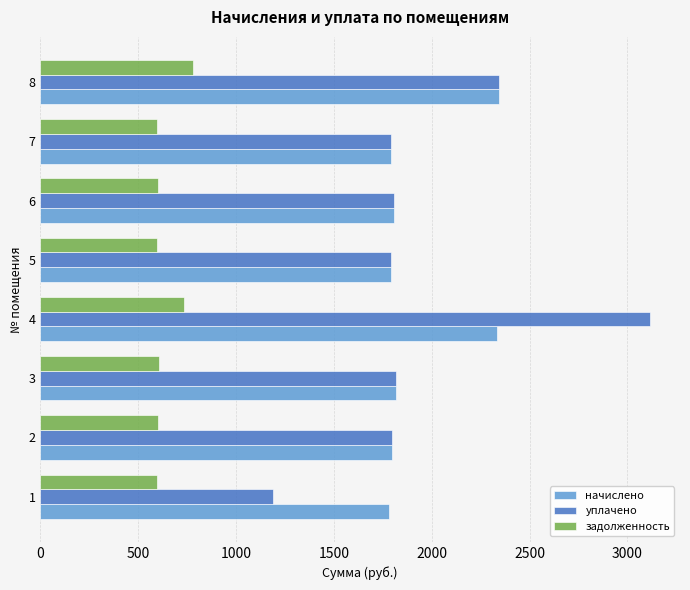

Rank the series by their maximum value, from highest to lowest.

уплачено, начислено, задолженность